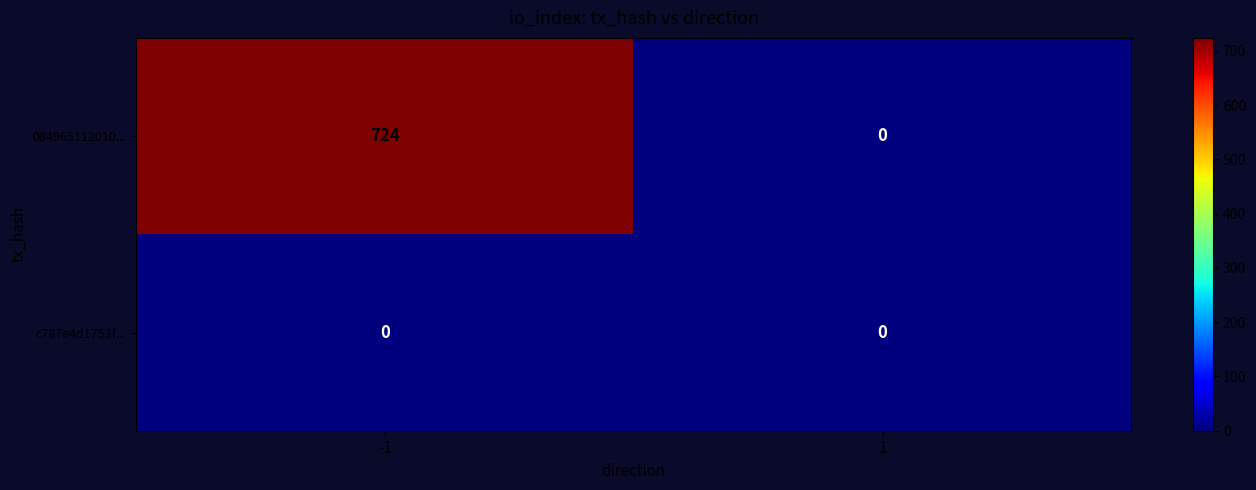

List the series in order of their peak value, highest first.

084965112010..., c787e4d1753f...